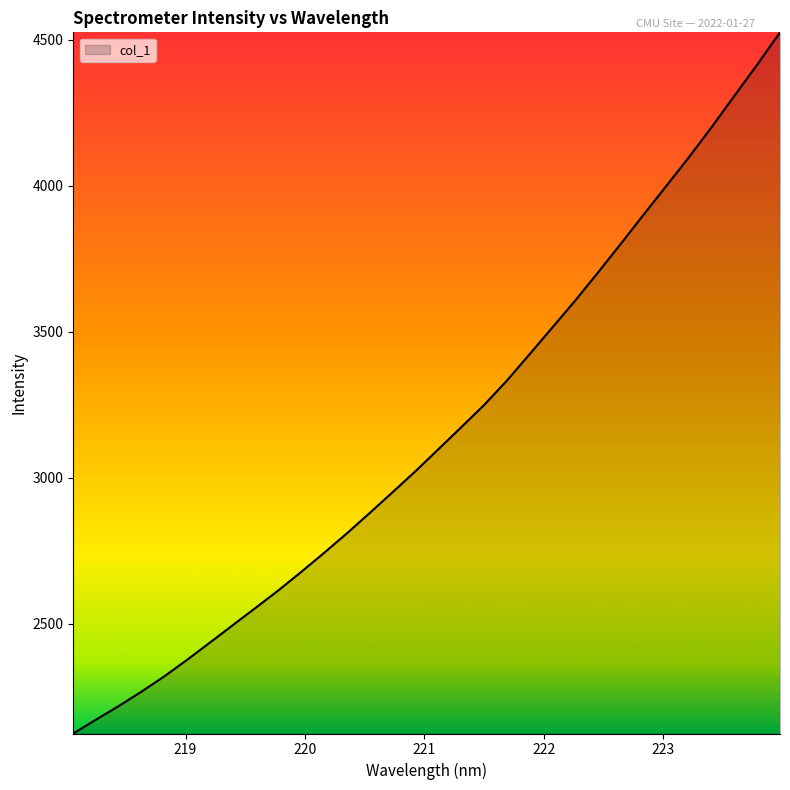

What is the minimum value shown in the chart?

2125.0